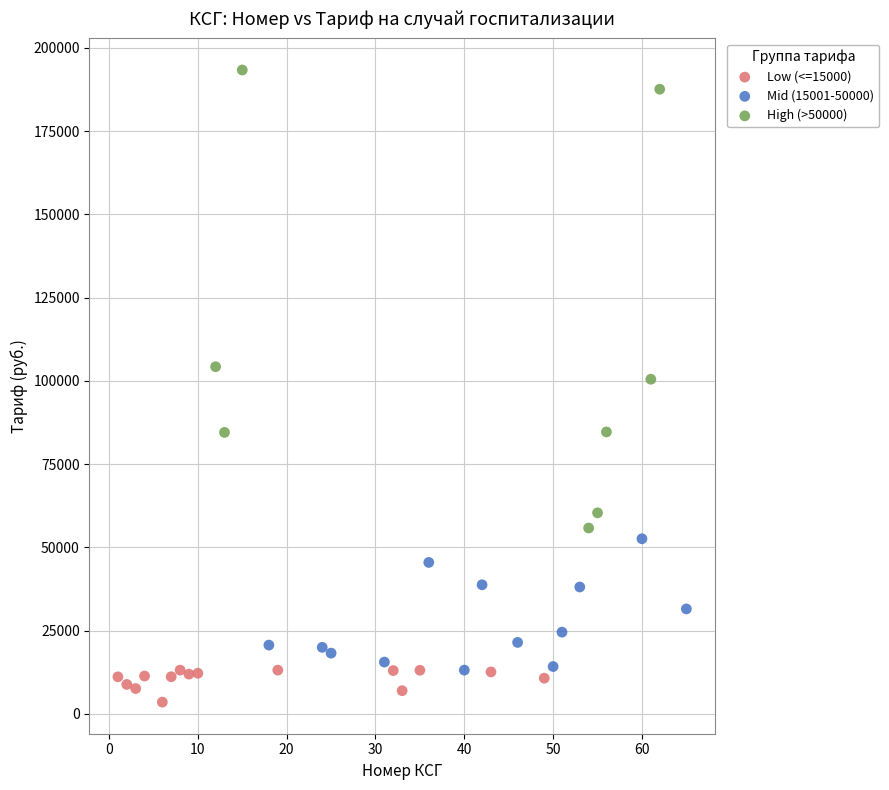

Which series contains the highest Y value?

High (>50000)